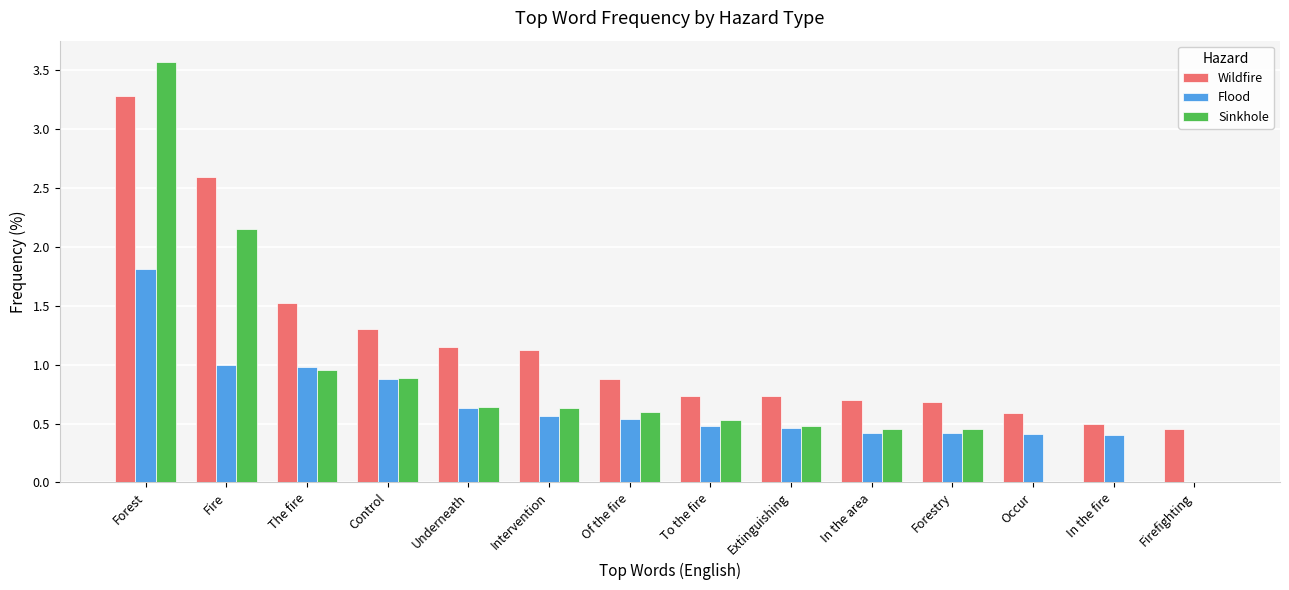

At which label is Sinkhole closest to 1?

The fire